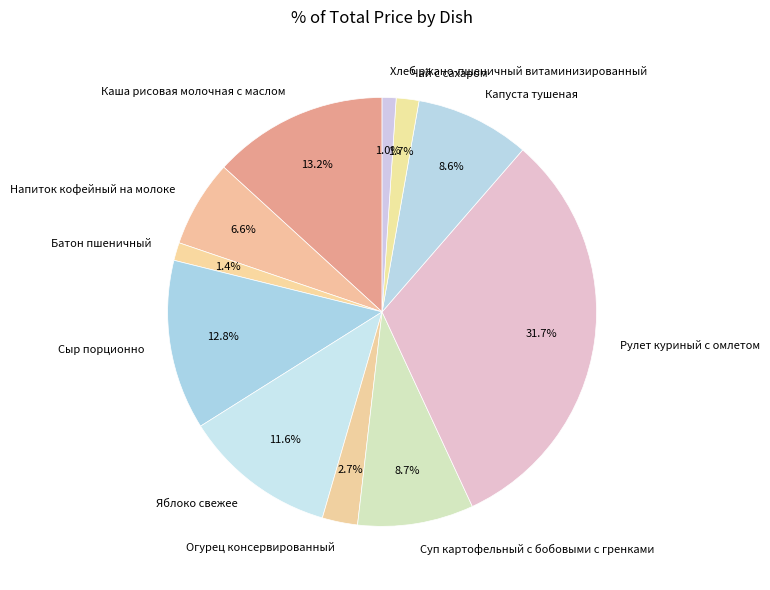

What percentage is the Сыр порционно slice, to the nearest percent?

13%